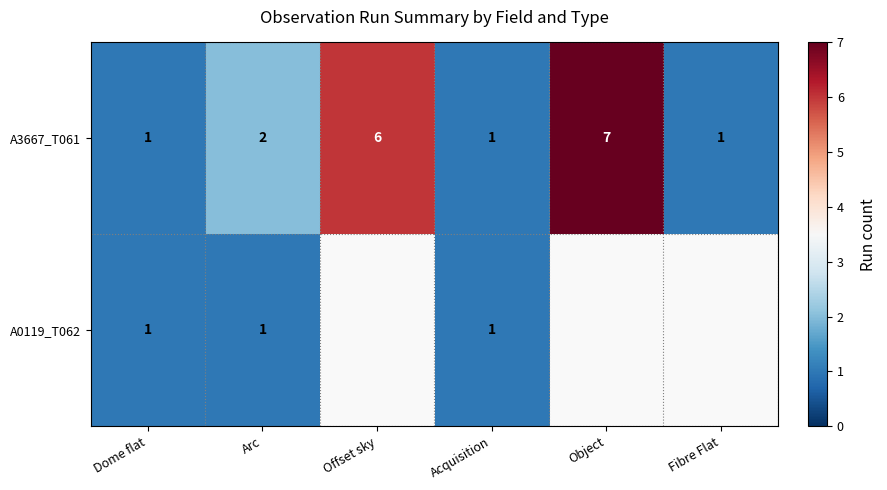

What is the sum of all A3667_T061 values?

18